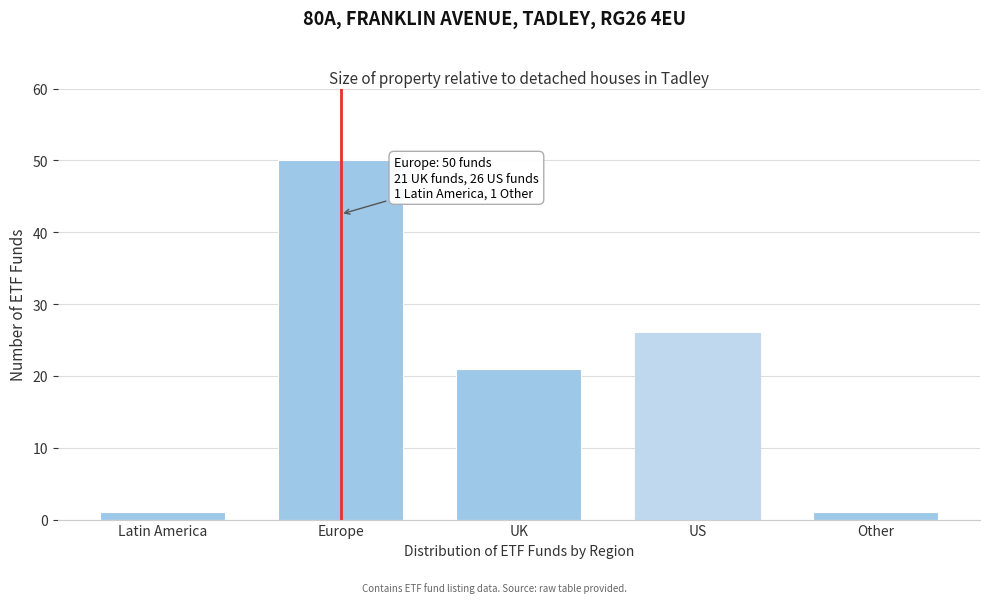

Reading left to right, extract all data points from this chart.

1	50	21	26	1